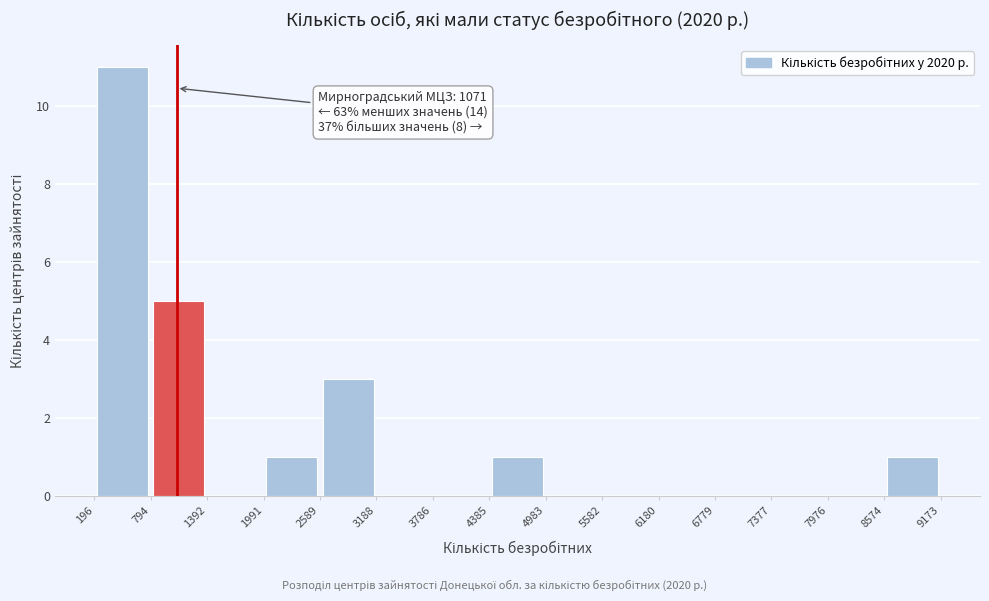

Over which range of the x-axis is the bar tallest?

196 to 794